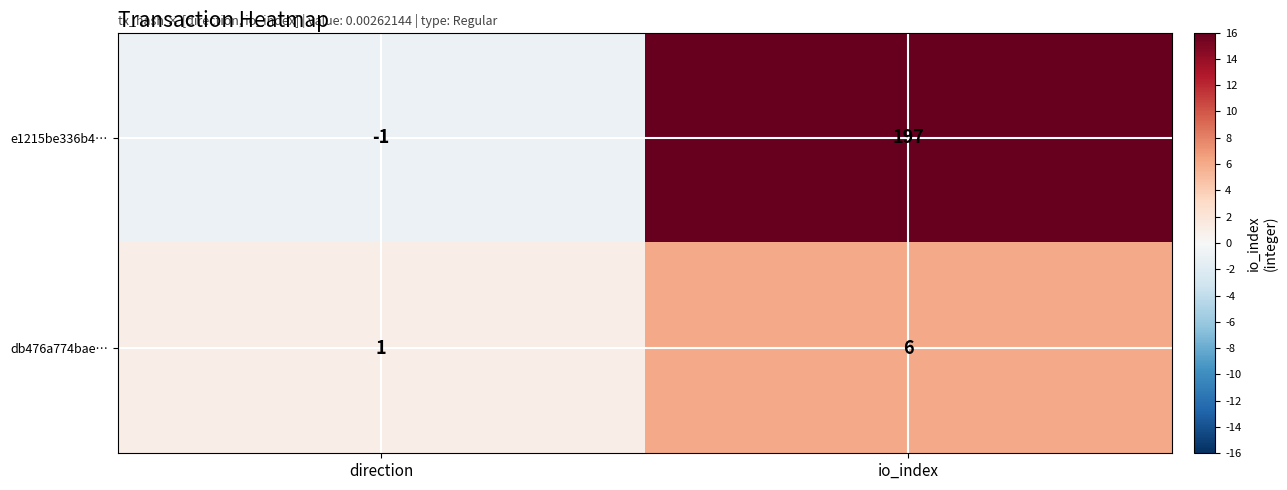

List the labels in order of db476a774bae… value, smallest first.

direction, io_index